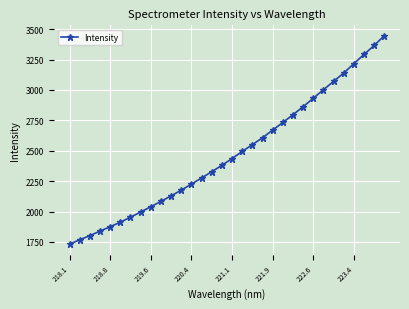

What is the difference between the second highest and second lowest values?

1598.7